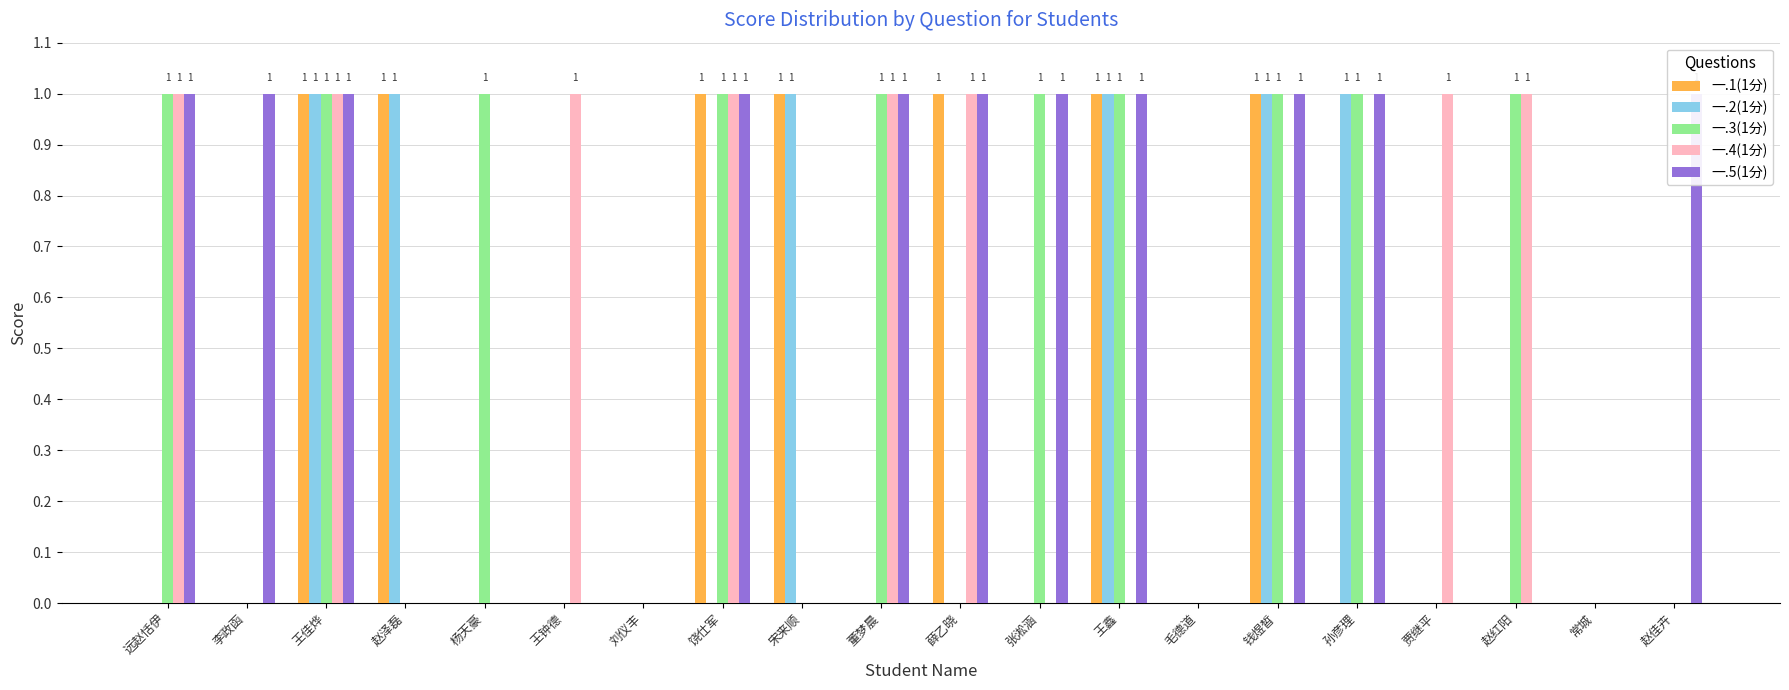

At which category is the sum across all series the highest?

王佳烨